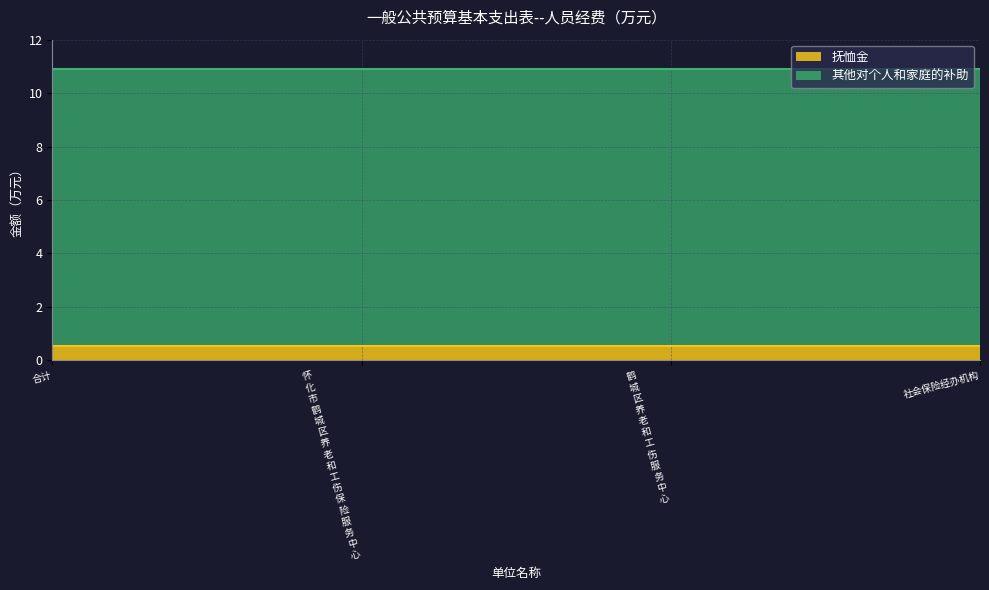

True or false: 抚恤金 and 其他对个人和家庭的补助 cross at least once.

False